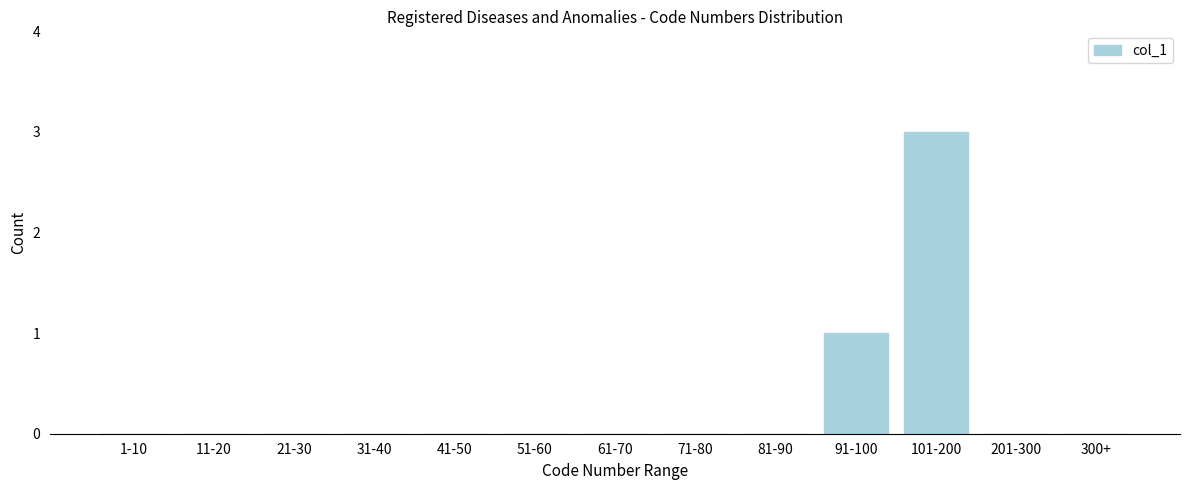

Reading left to right, transcribe all the data shown in this chart.

1-10=0	11-20=0	21-30=0	31-40=0	41-50=0	51-60=0	61-70=0	71-80=0	81-90=0	91-100=1	101-200=3	201-300=0	300+=0